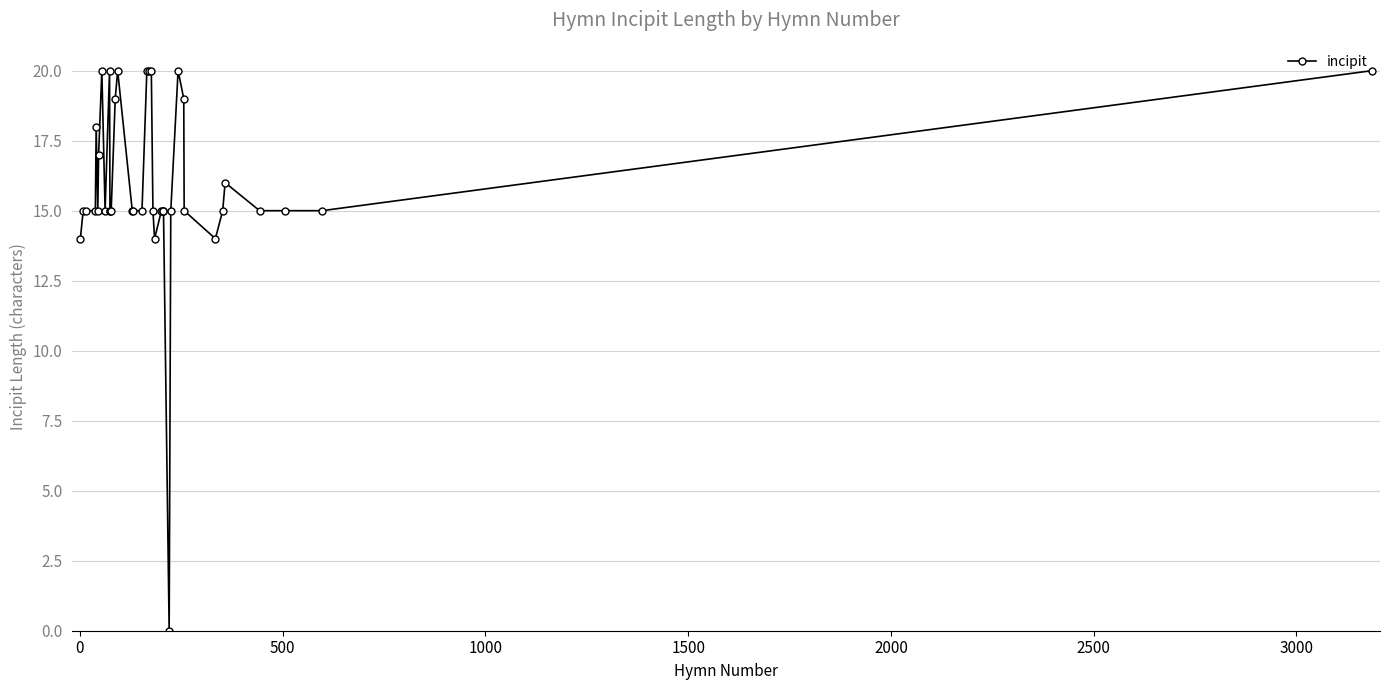

What is the maximum value shown in the chart?

20